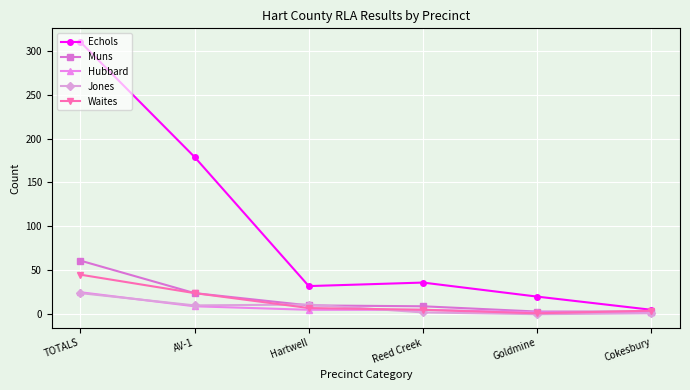

How many lines are shown in the chart?

5